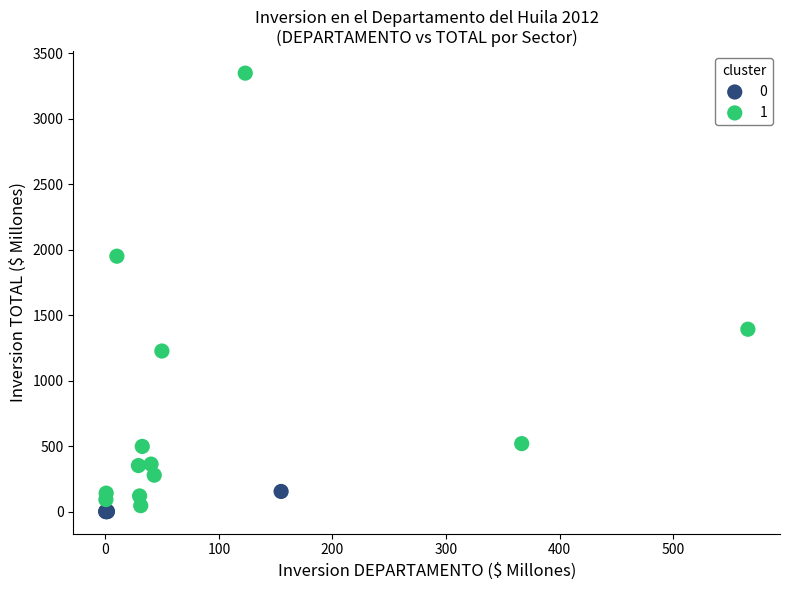

Which series has the widest spread of Y values?

1